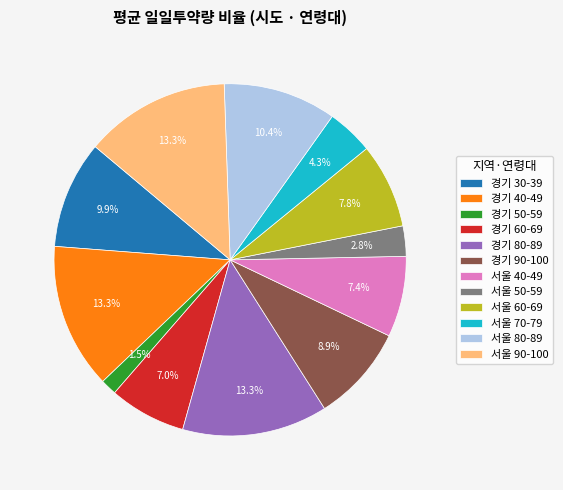

To the nearest percent, what percentage of the pie is 서울 90-100?

13%